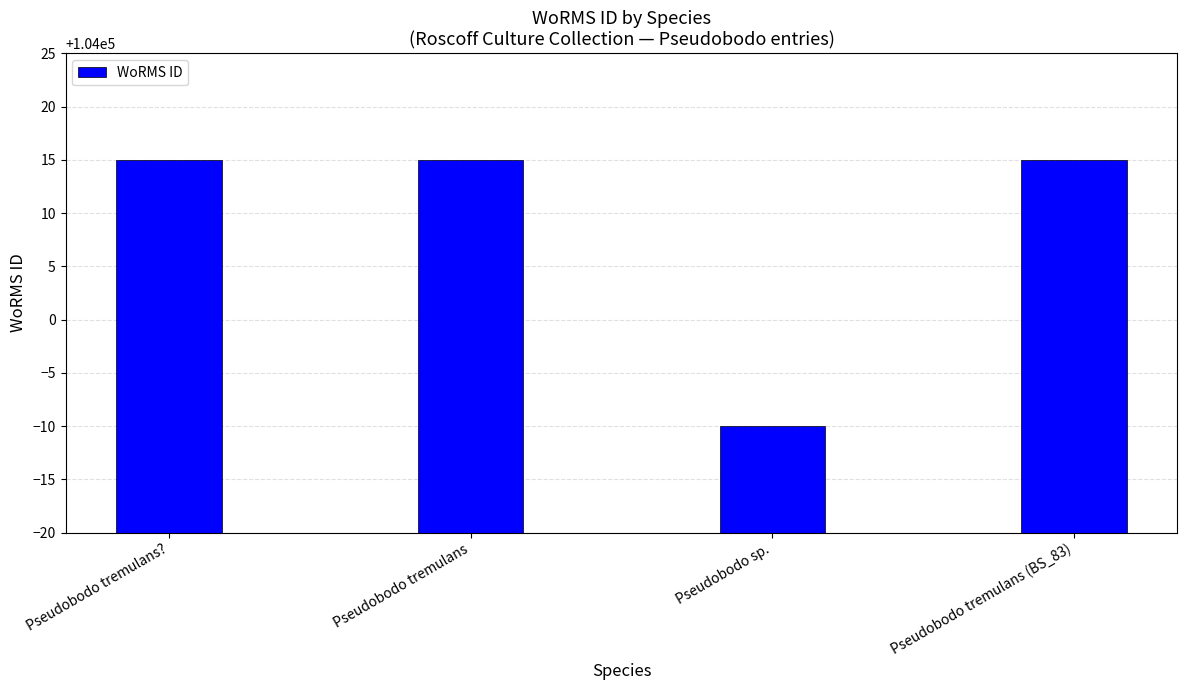

How many bars are there in total?

4